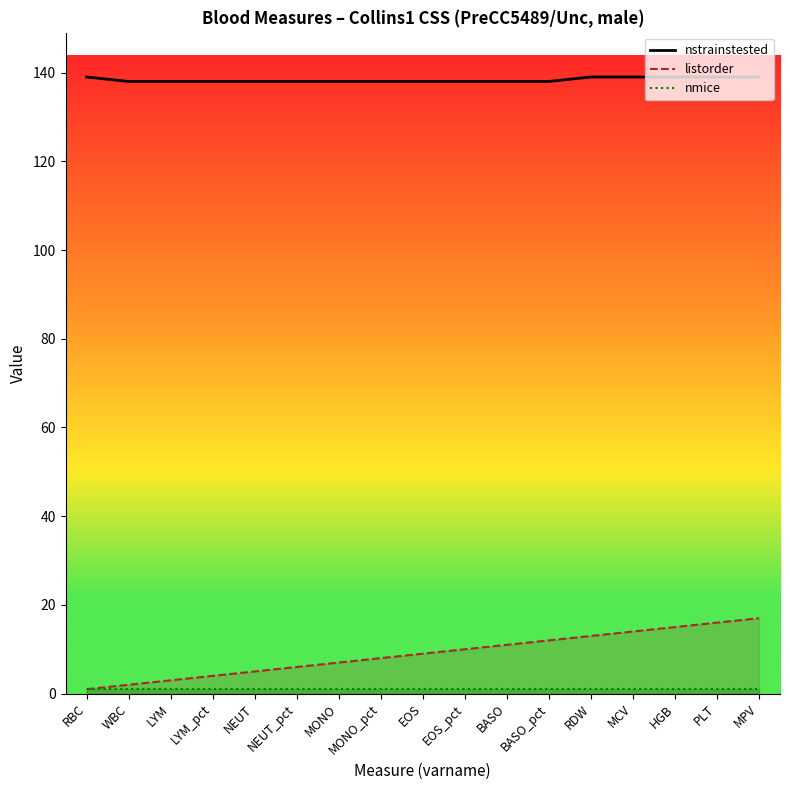

Approximately how many times larger is the value at RDW compared to LYM?

1.0